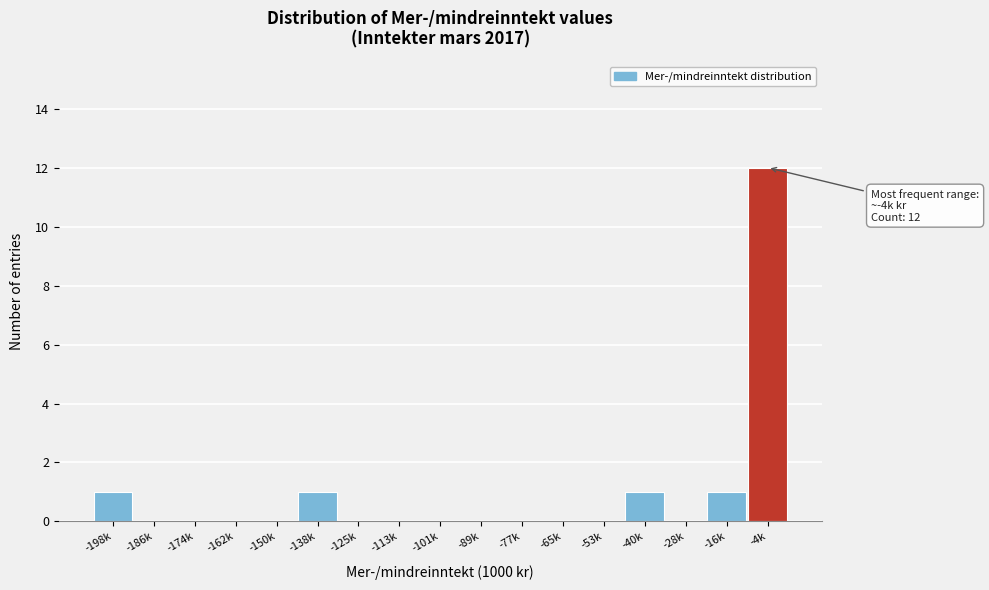

Reading left to right, list all the values displayed in this chart.

-198k=1	-186k=0	-174k=0	-162k=0	-150k=0	-138k=1	-125k=0	-113k=0	-101k=0	-89k=0	-77k=0	-65k=0	-53k=0	-40k=1	-28k=0	-16k=1	-4k=12